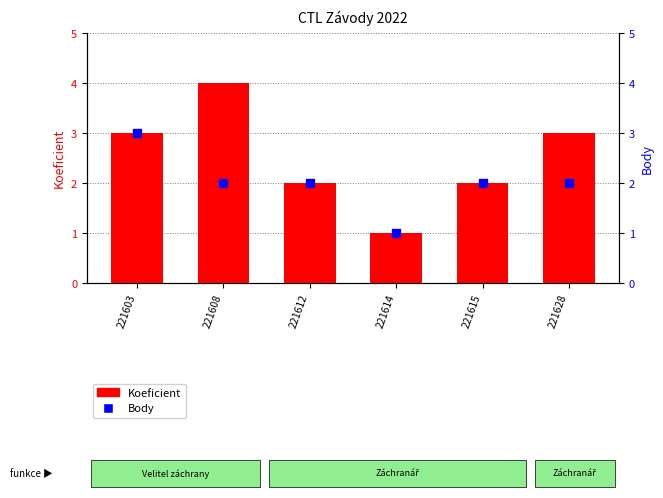

What are all the series names shown in the legend?

Koeficient, Body